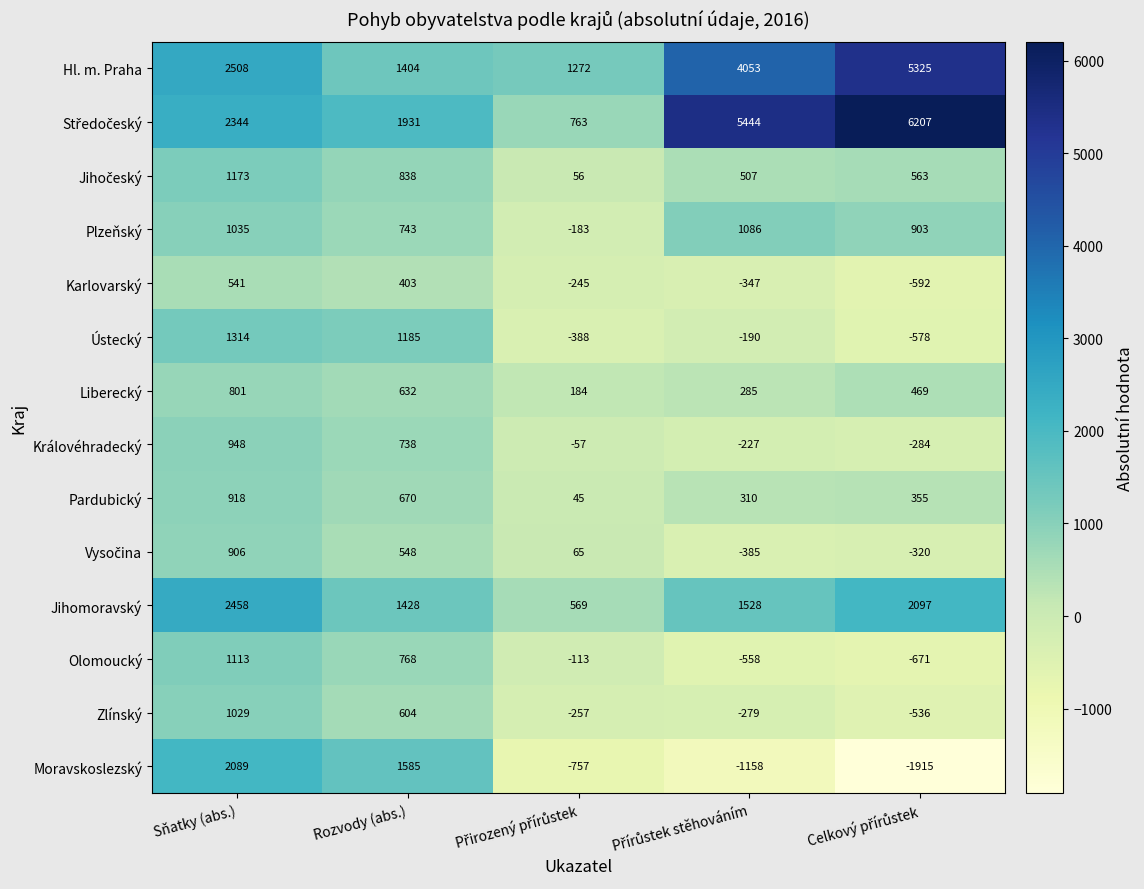

What is the sum of all Olomoucký values?

539